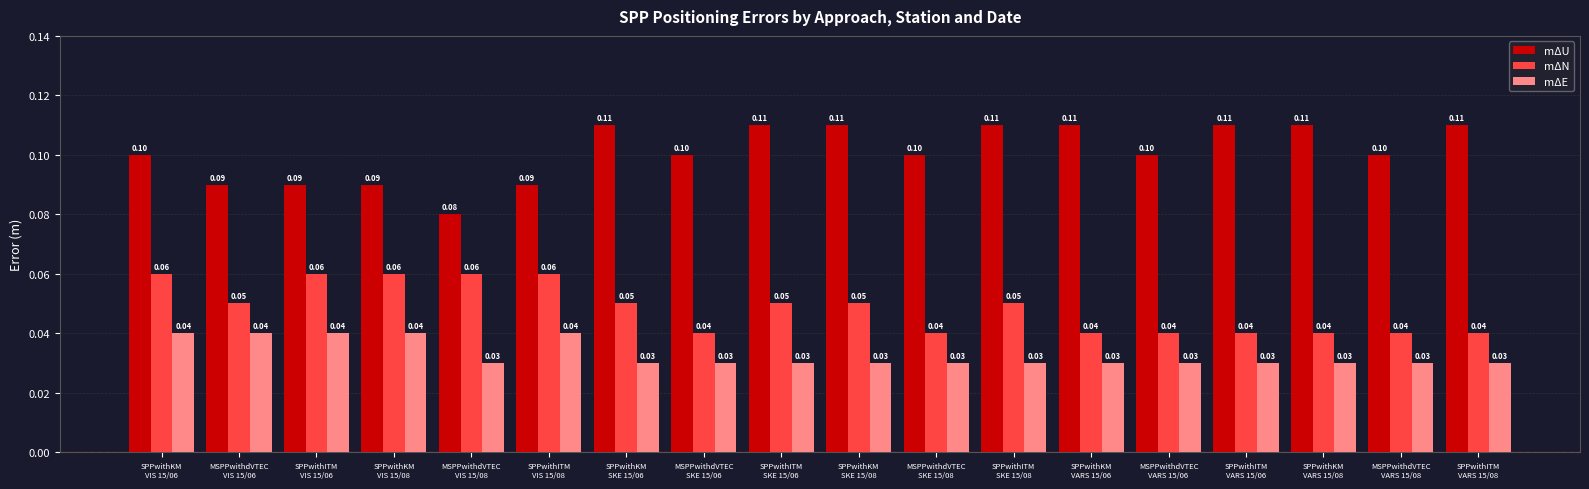

The value of mΔN at SPPwithKM
SKE 15/06 is 0.1. True or false?

True